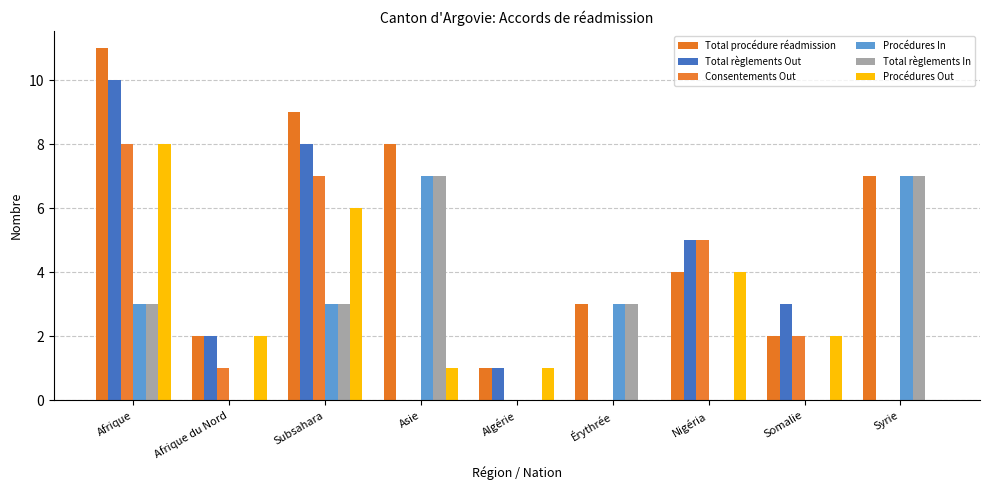

What is the maximum value for Consentements Out?

8